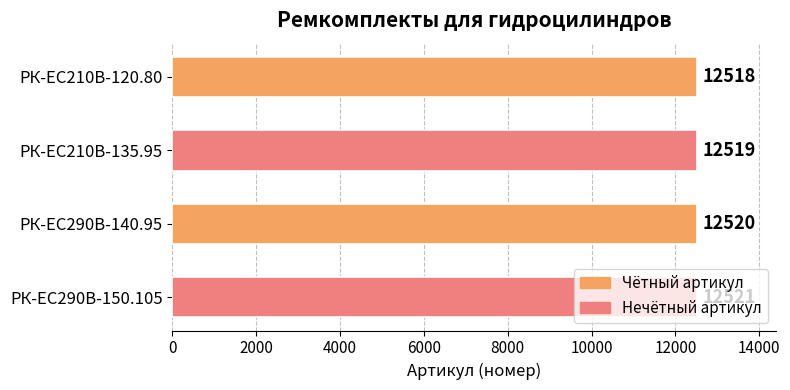

What is the difference between the maximum and minimum values?

3